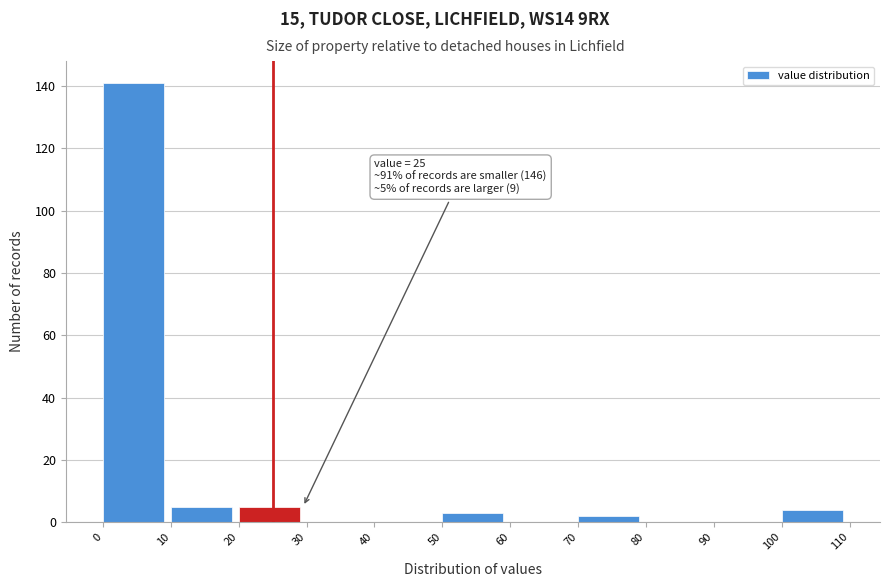

Over which range of the x-axis is the bar tallest?

0 to 10